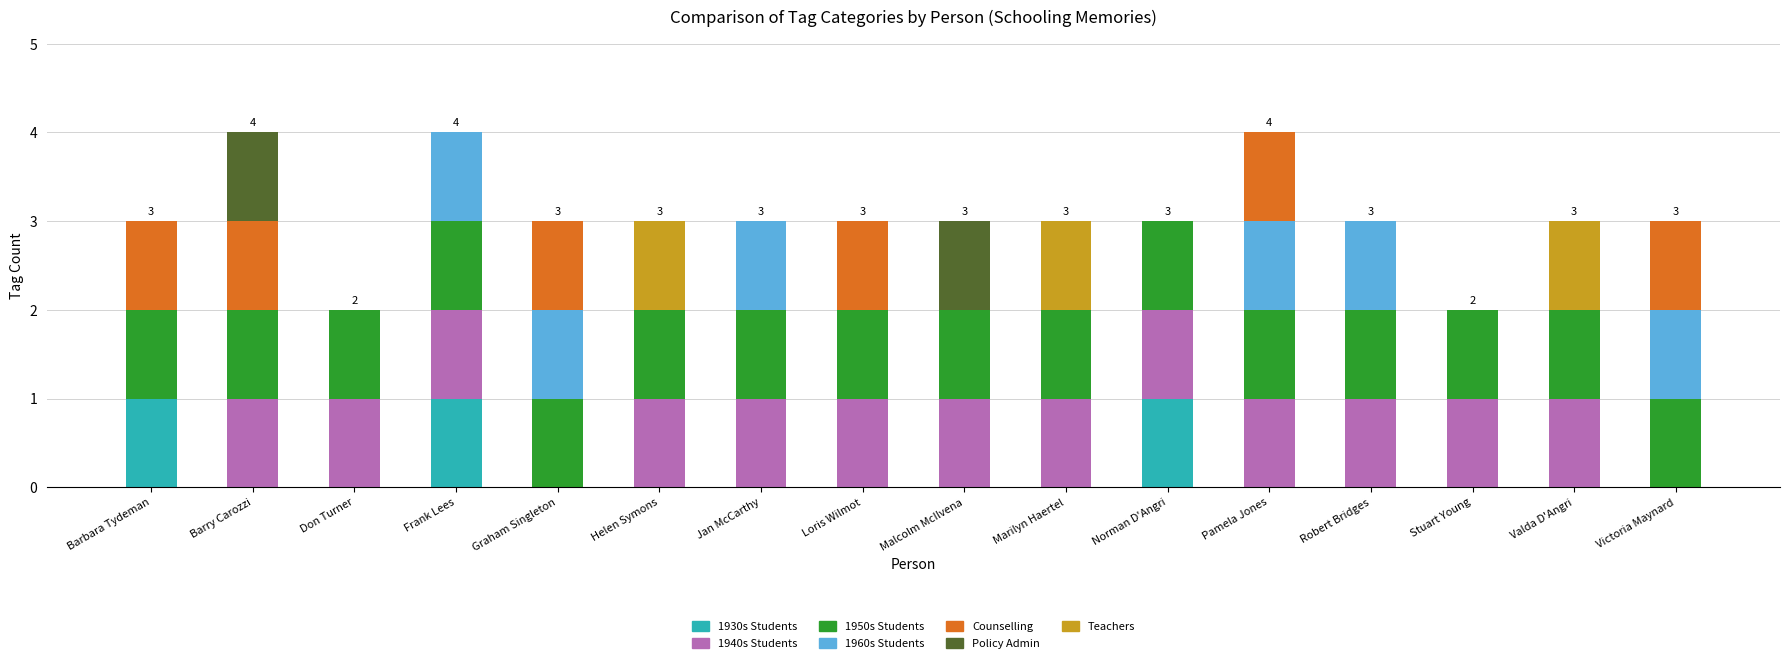

Is it true that 1930s Students equals -1 at Barry Carozzi?

False